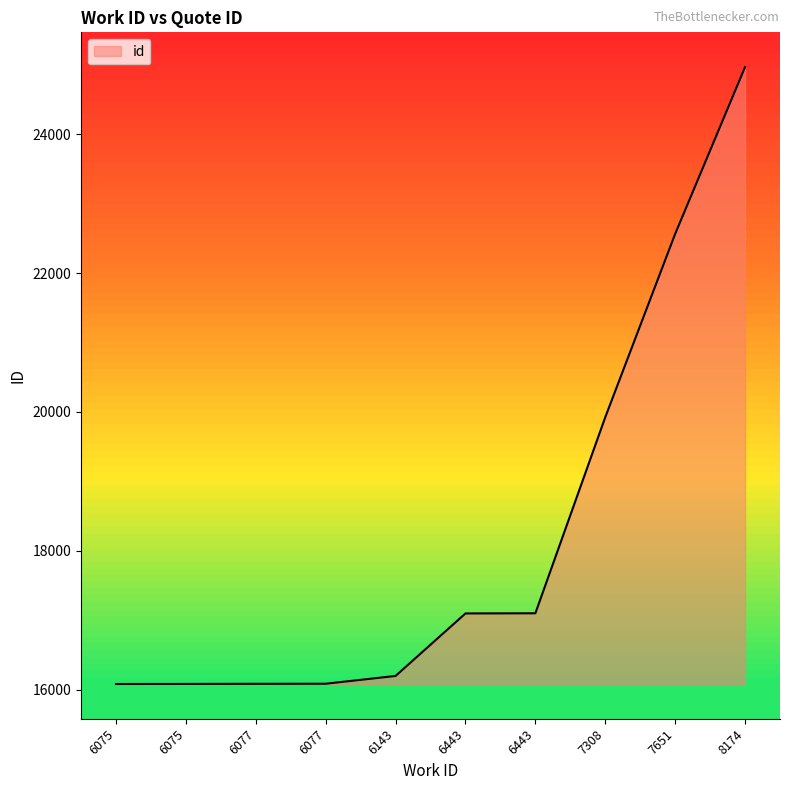

Where does the data first go above 17099?

6443